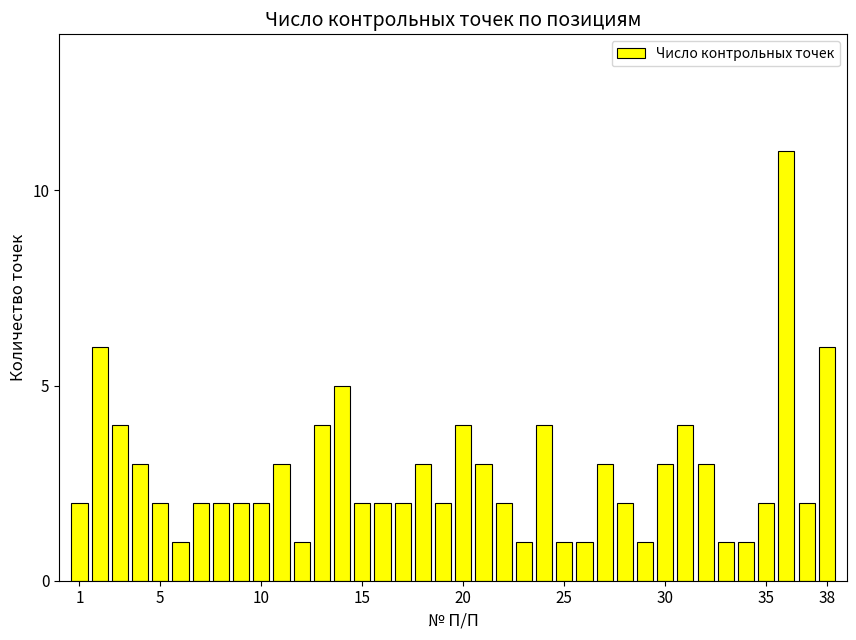

What is the difference between the maximum and minimum values?

10